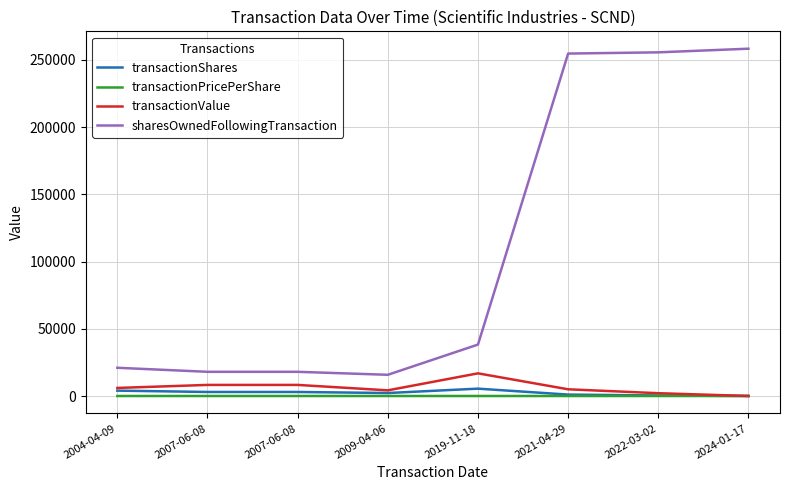

Rank the series at 2009-04-06 from highest to lowest value.

sharesOwnedFollowingTransaction, transactionValue, transactionShares, transactionPricePerShare